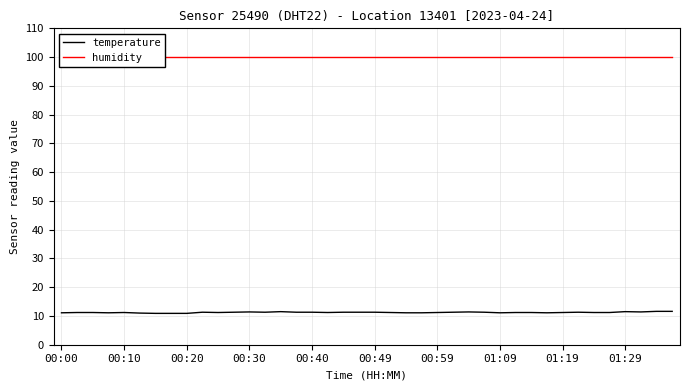

True or false: temperature and humidity cross at least once.

False